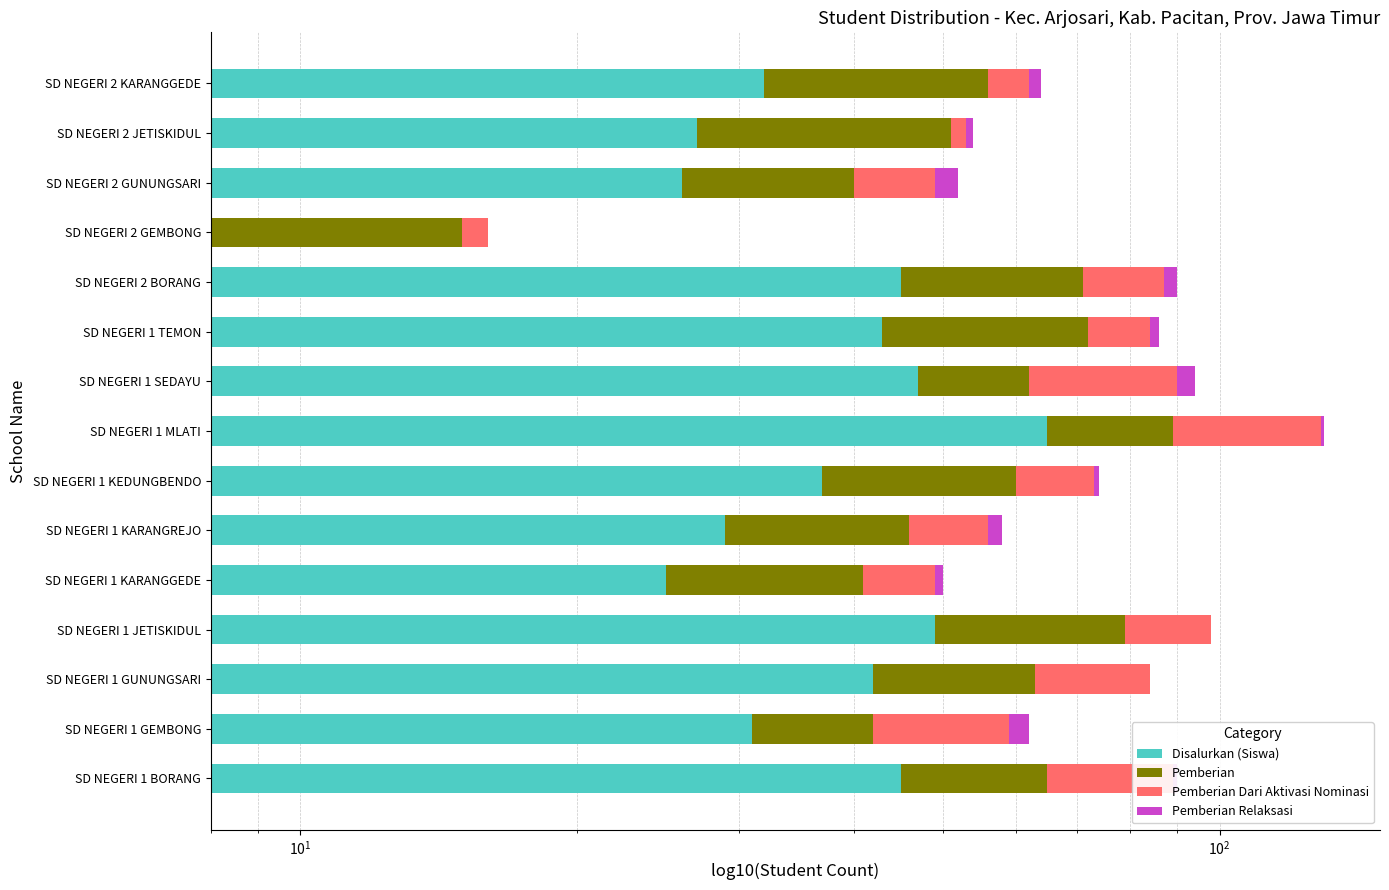

Are the bars horizontal?

Yes